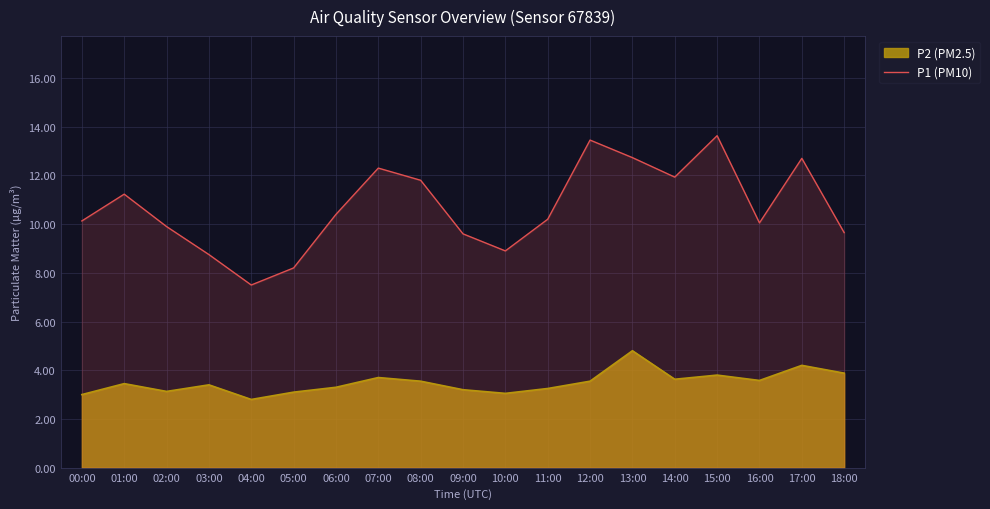

Which has a higher value, 14:00 or 11:00?

14:00